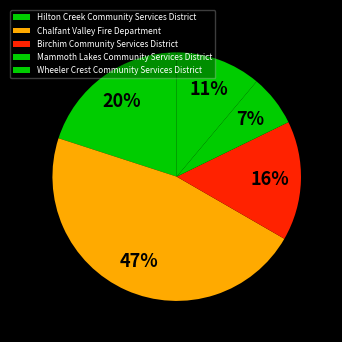

How many segments does this pie chart have?

5